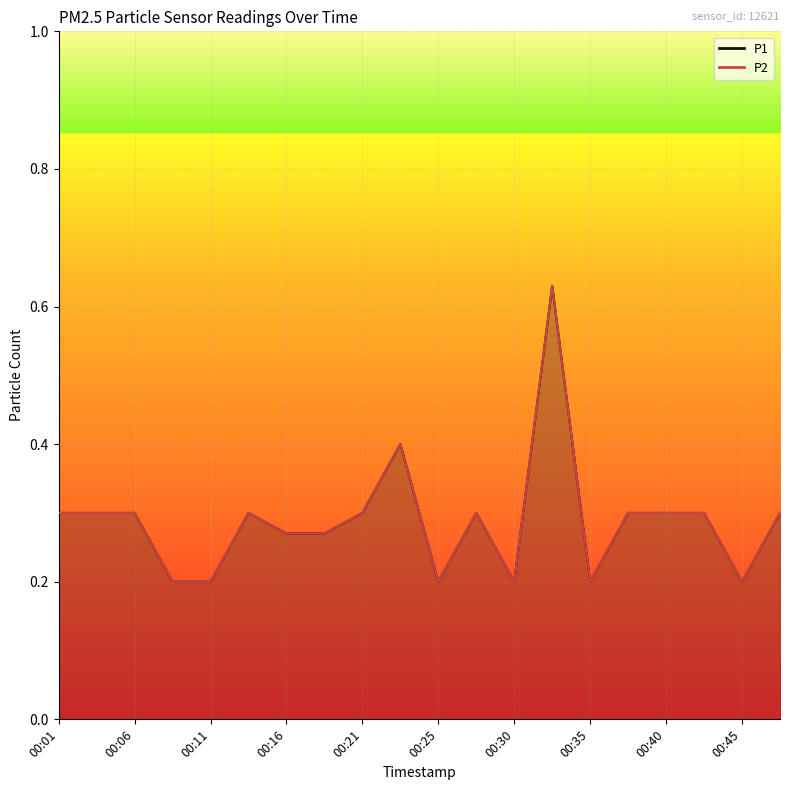

How many lines are shown in the chart?

2